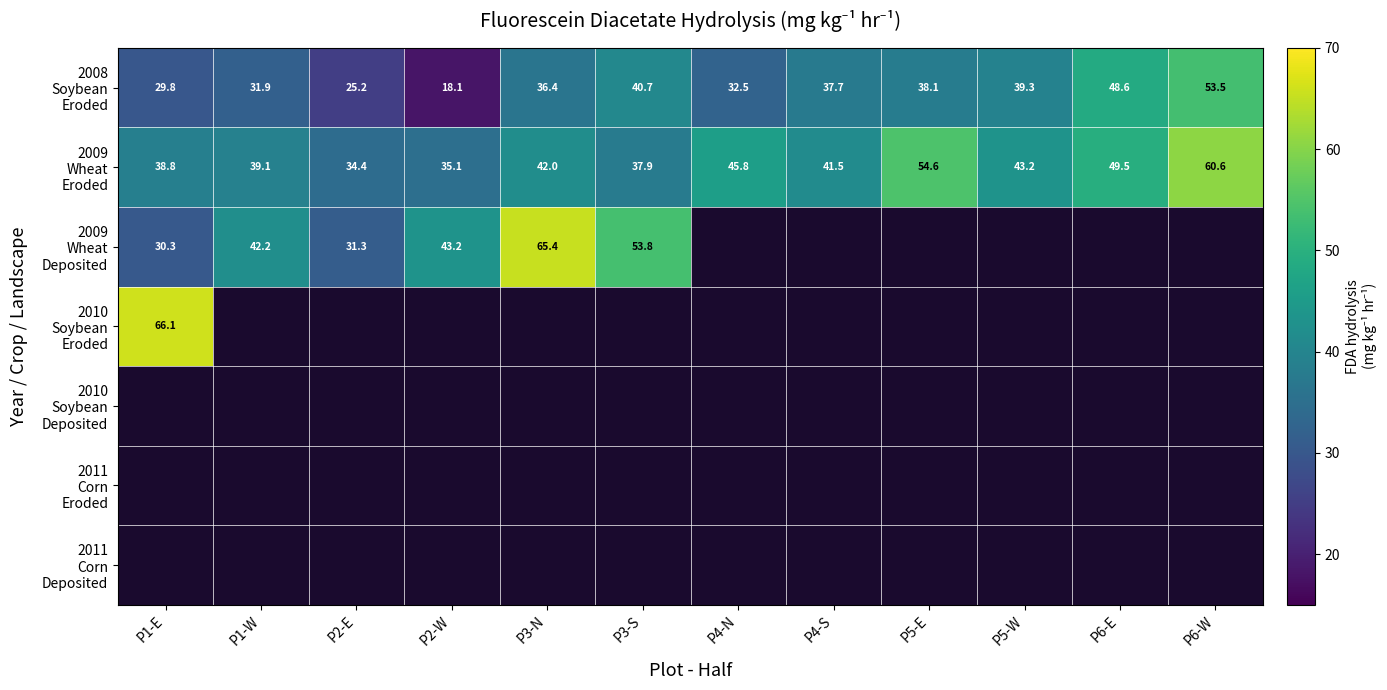

Count the number of categories in the chart.

12